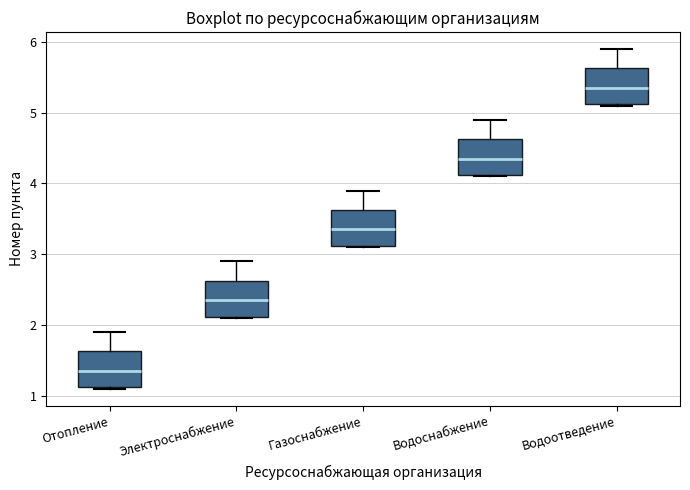

Which box's median line is the highest?

Водоотведение